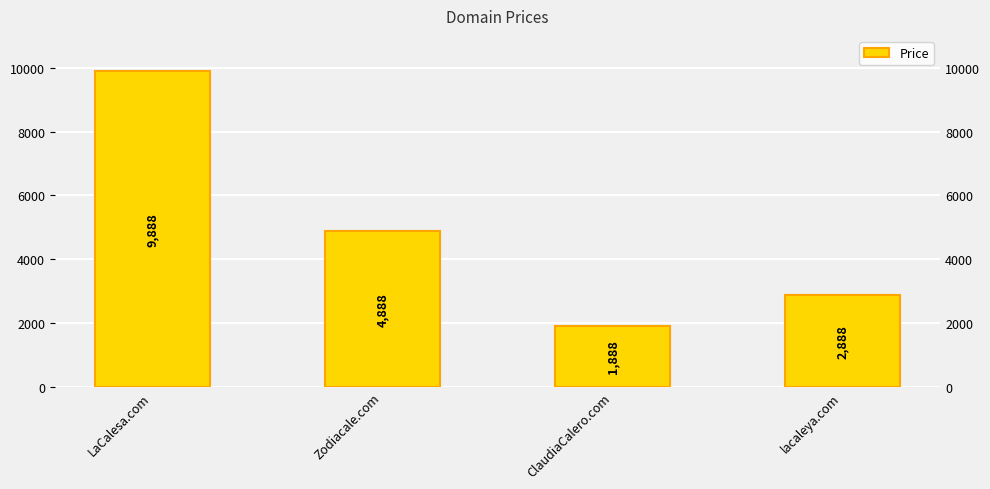

The value at lacaleya.com is 2888. True or false?

True